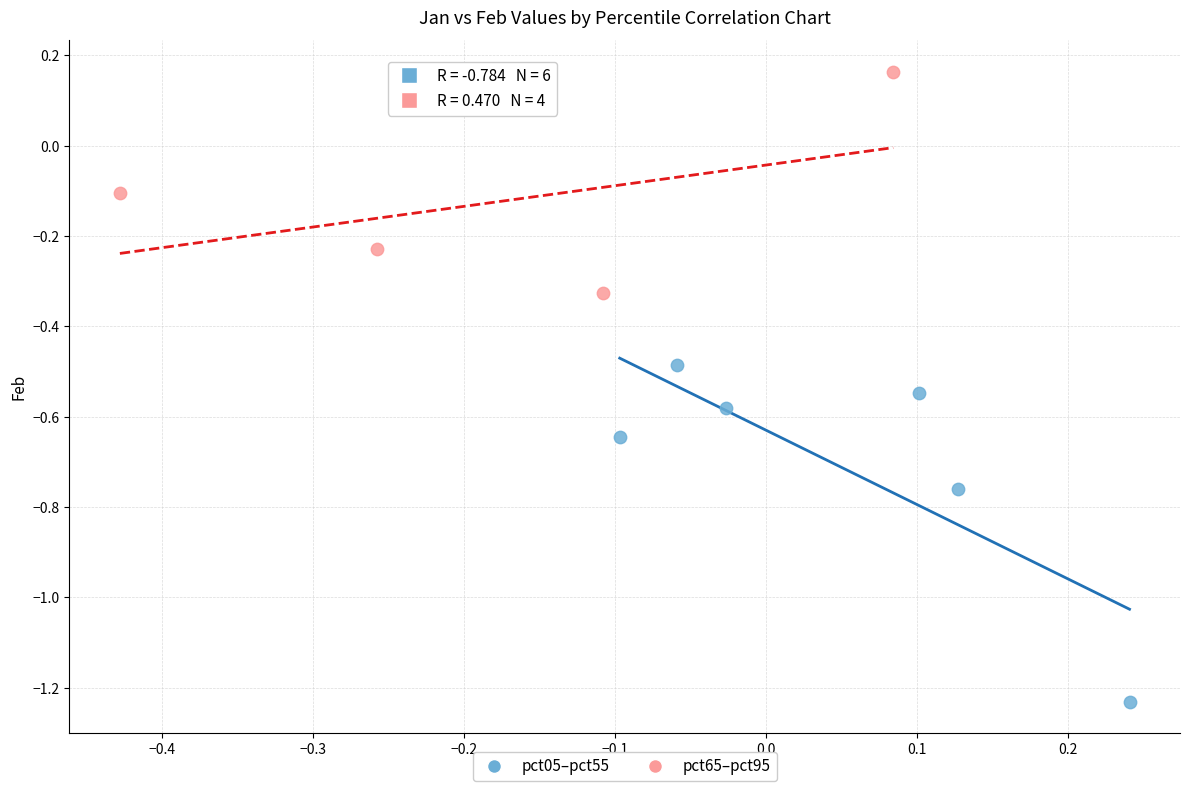

Which series has the widest spread of Y values?

pct05–pct55